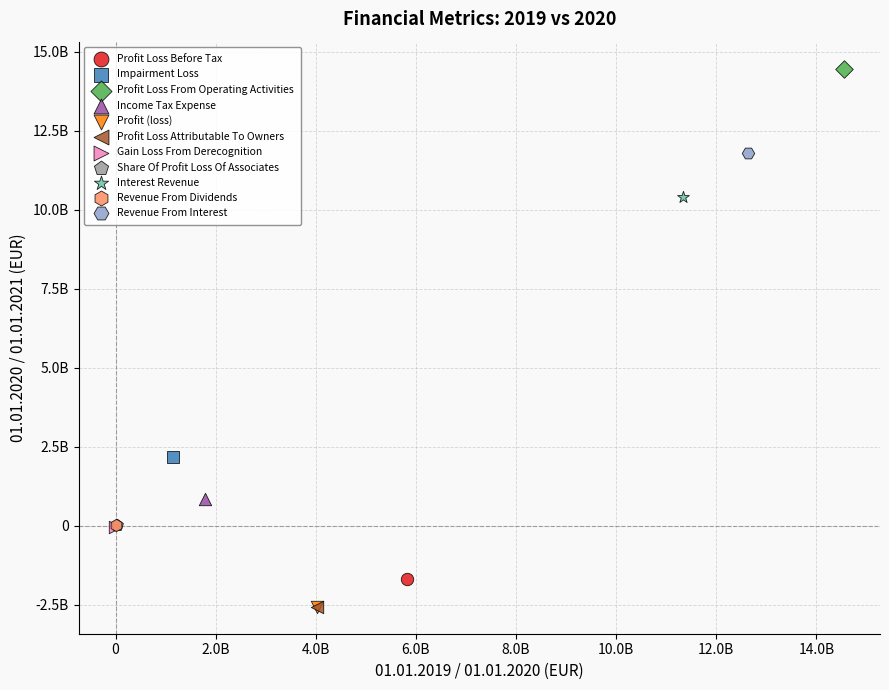

What are all the series names shown in the legend?

Profit Loss Before Tax, Impairment Loss, Profit Loss From Operating Activities, Income Tax Expense, Profit (loss), Profit Loss Attributable To Owners, Gain Loss From Derecognition, Share Of Profit Loss Of Associates, Interest Revenue, Revenue From Dividends, Revenue From Interest